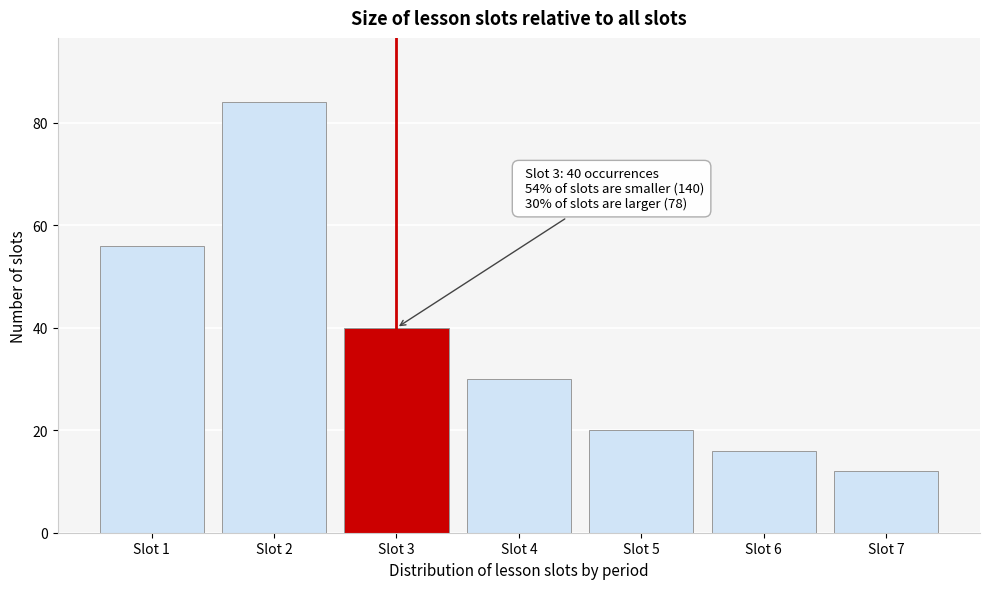

Over which range of the x-axis is the bar tallest?

1.5 to 2.5